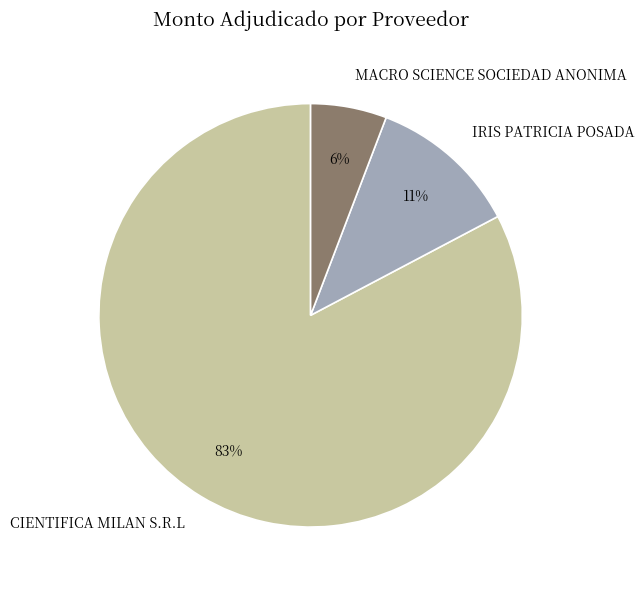

Is it true that CIENTIFICA MILAN S.R.L is 74% of the pie?

False